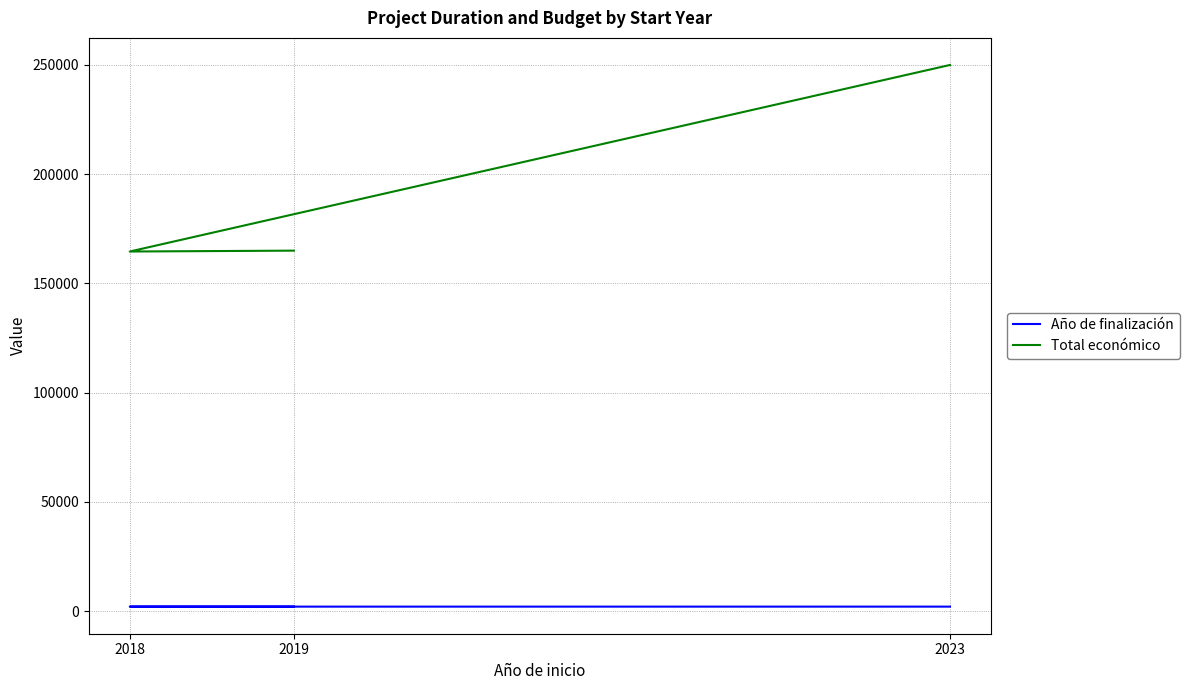

At which label does Total económico reach its minimum?

2018